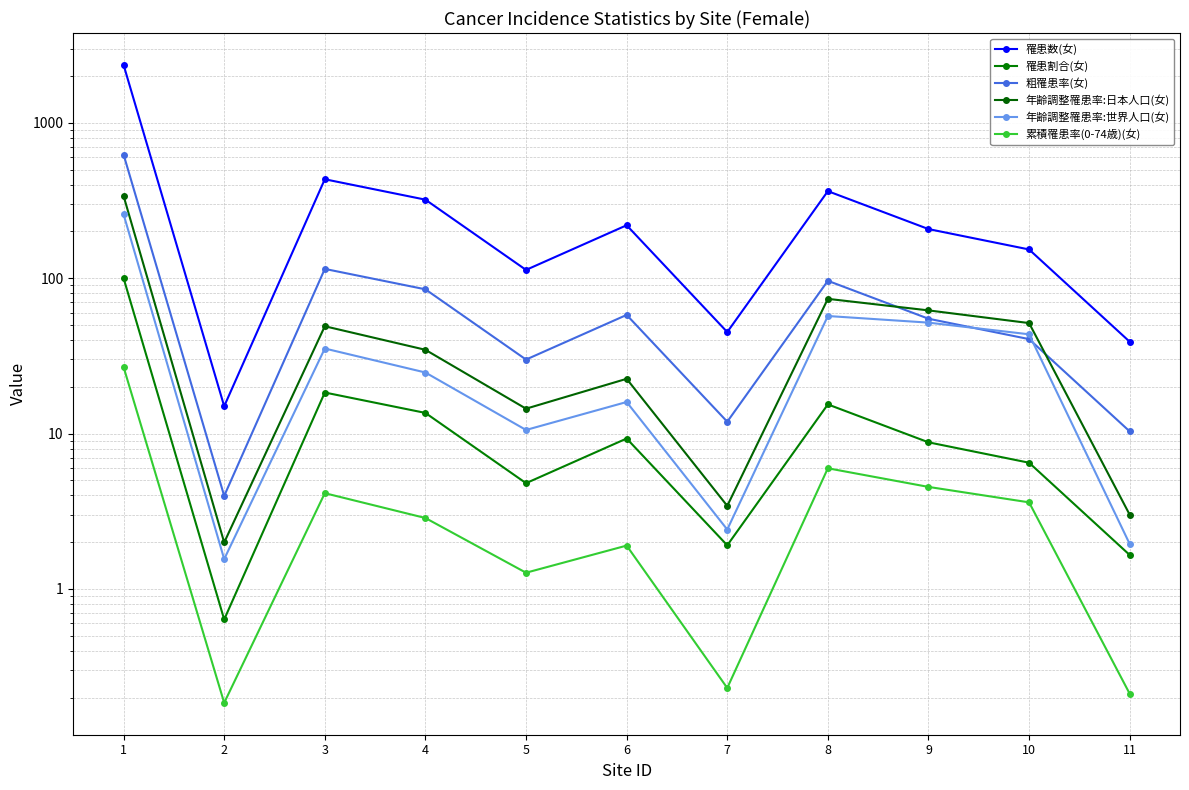

What is the value of the 罹患割合(女) point at the 8th from the left?

15.4